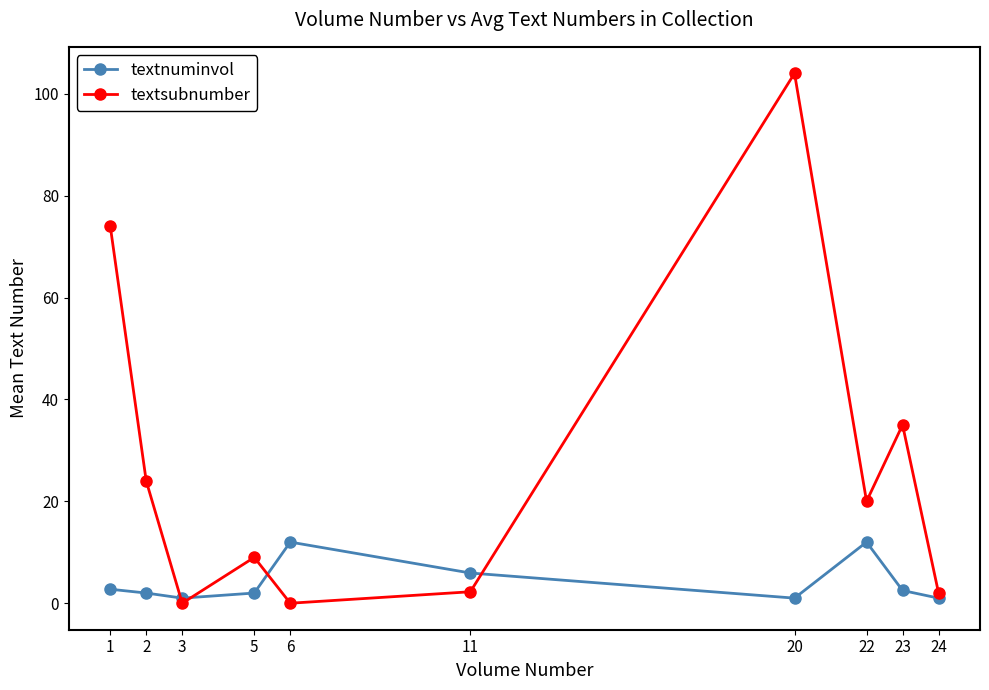

What is the difference between the textnuminvol values at 20 and 11?

4.9